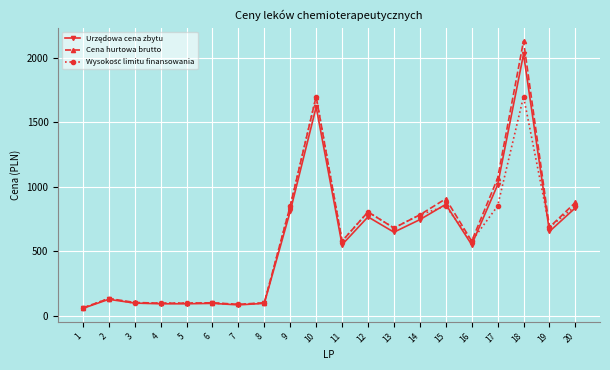

Which series has the largest range (max minus min)?

Cena hurtowa brutto